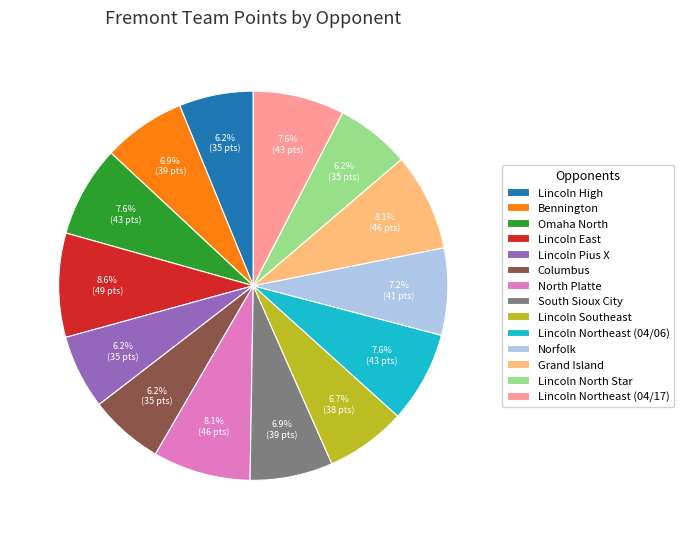

How many slices are in this pie chart?

14